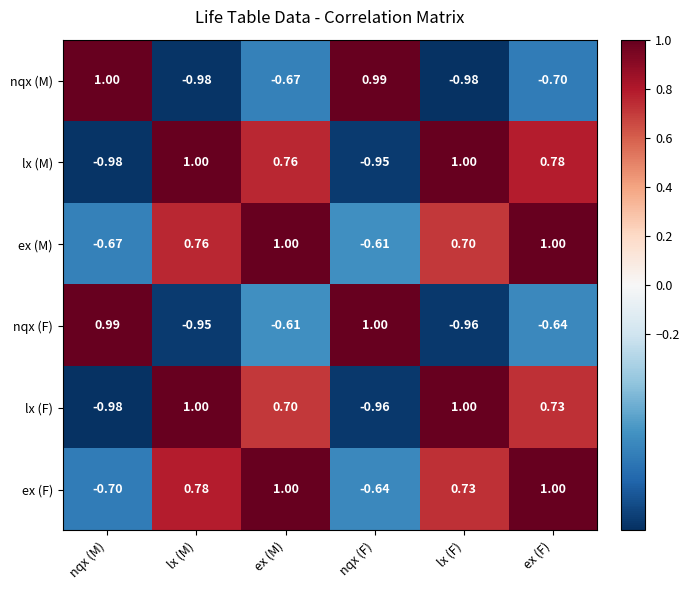

Which series changed the most between lx (M) and lx (F)?

ex (M)